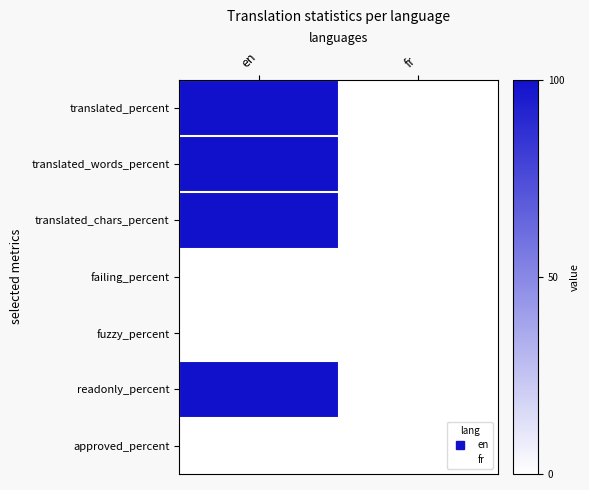

At which category does the chart reach its minimum across all series?

fr